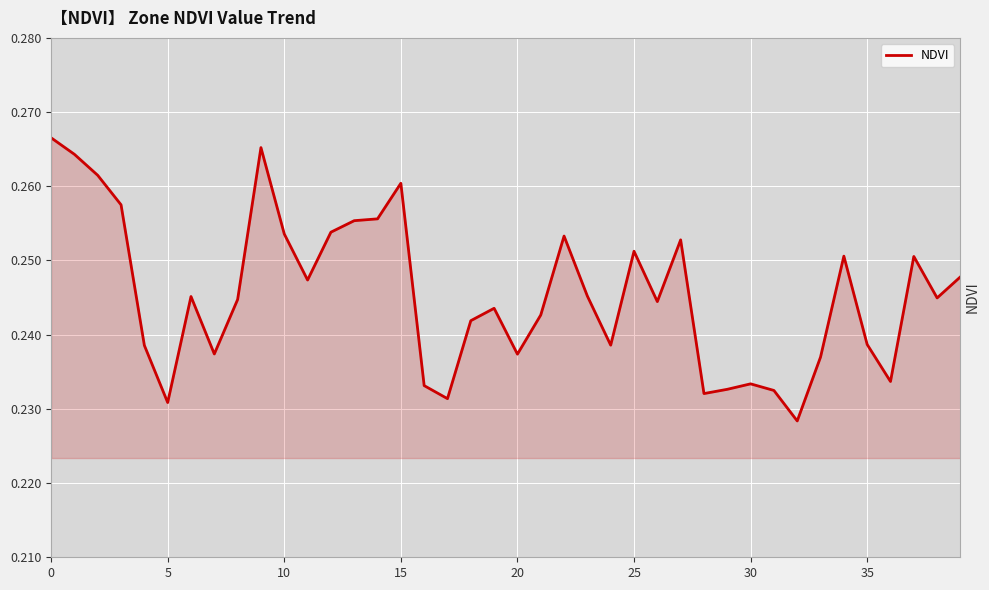

Is this an area chart (filled region under the line)?

Yes